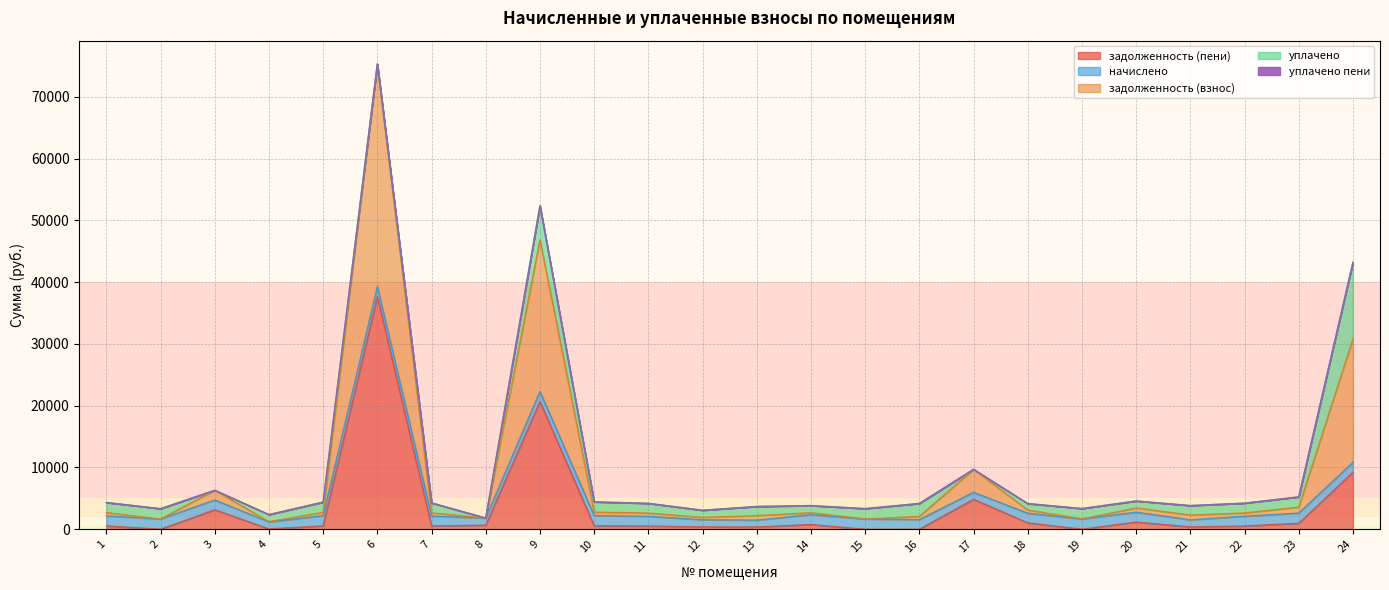

Which category has the highest value in the уплачено пени series?

5